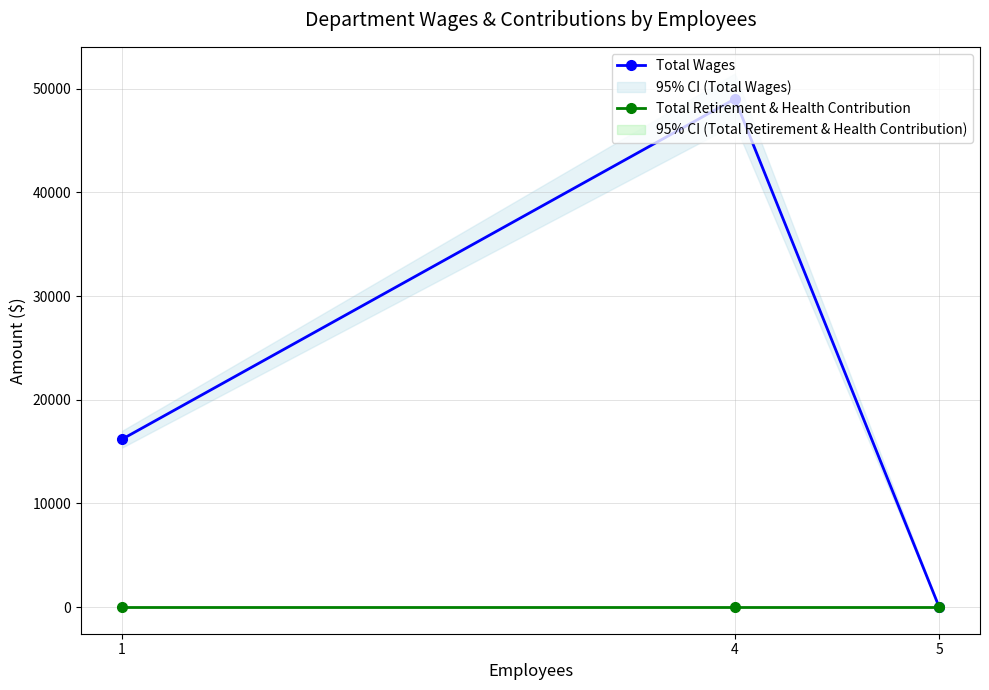

Reading left to right, transcribe all the data shown in this chart.

Total Wages: 1=16190	4=49018	5=0
Total Retirement & Health Contribution: 1=0	4=0	5=0